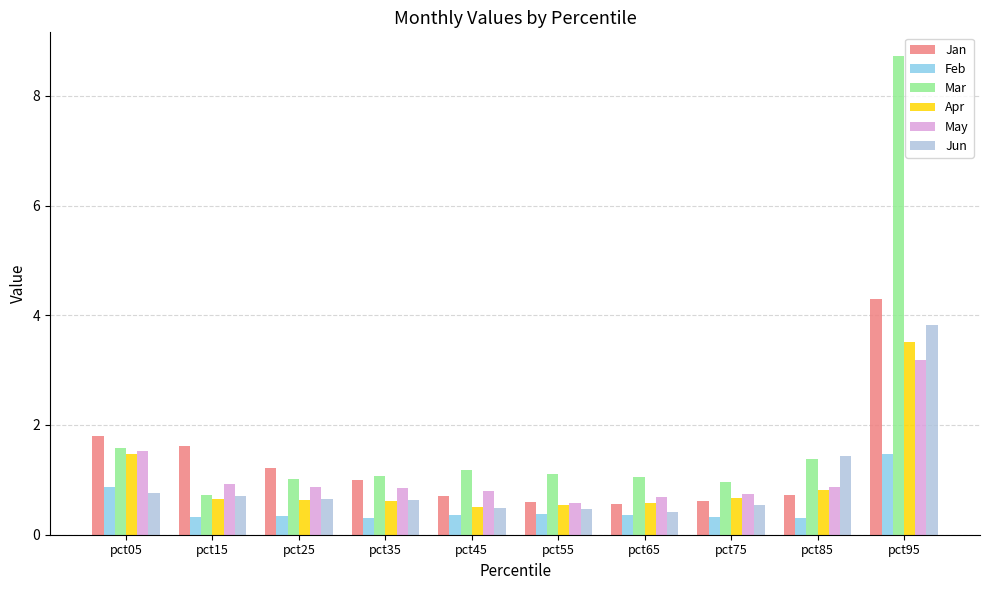

Is the value of Apr at pct15 greater than the value of Mar at pct55?

No